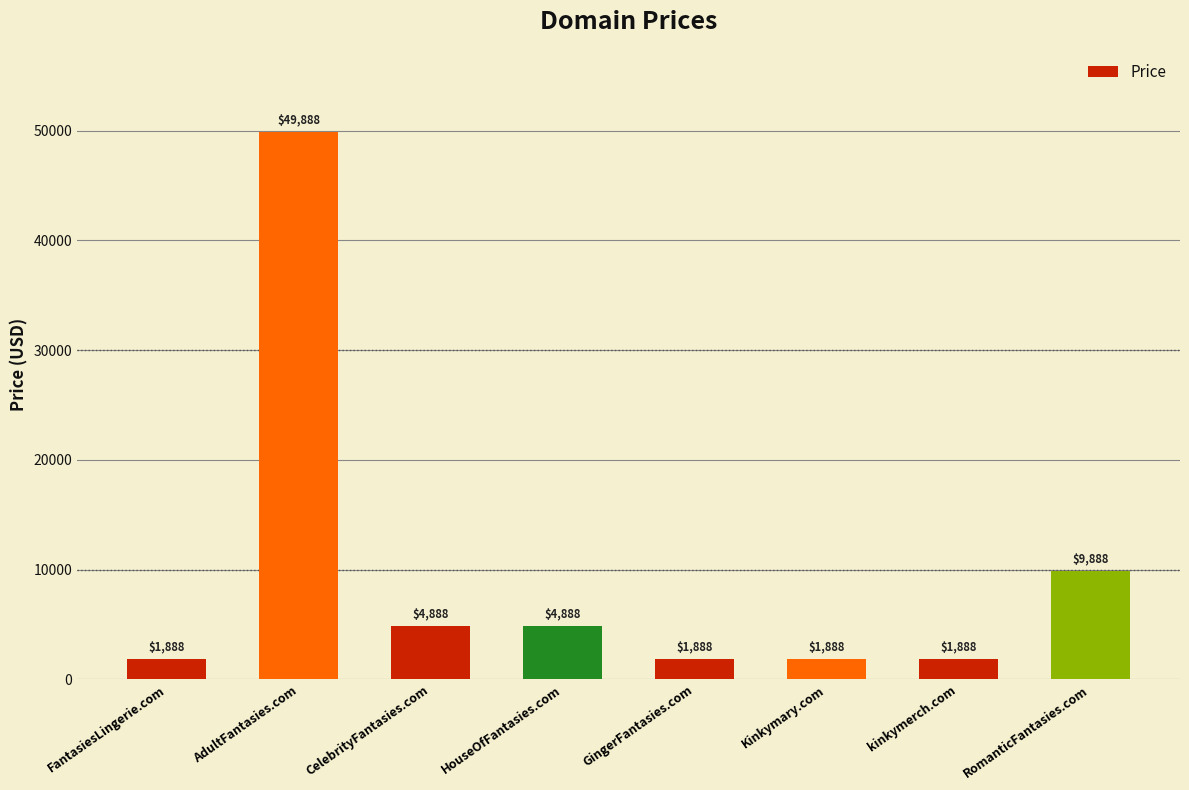

The value at kinkymerch.com is 1888. True or false?

True